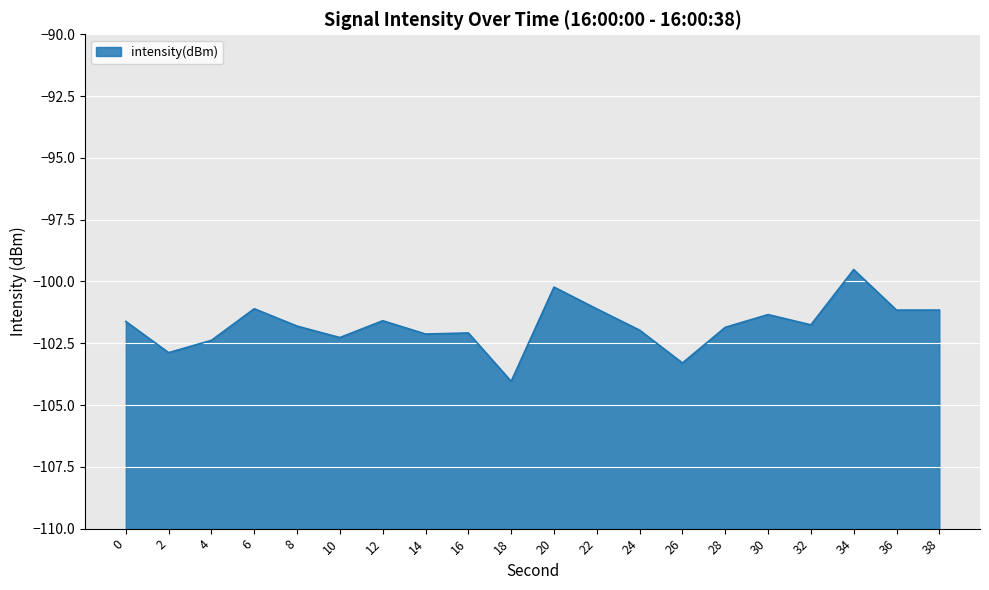

Count the number of data series in this chart.

1